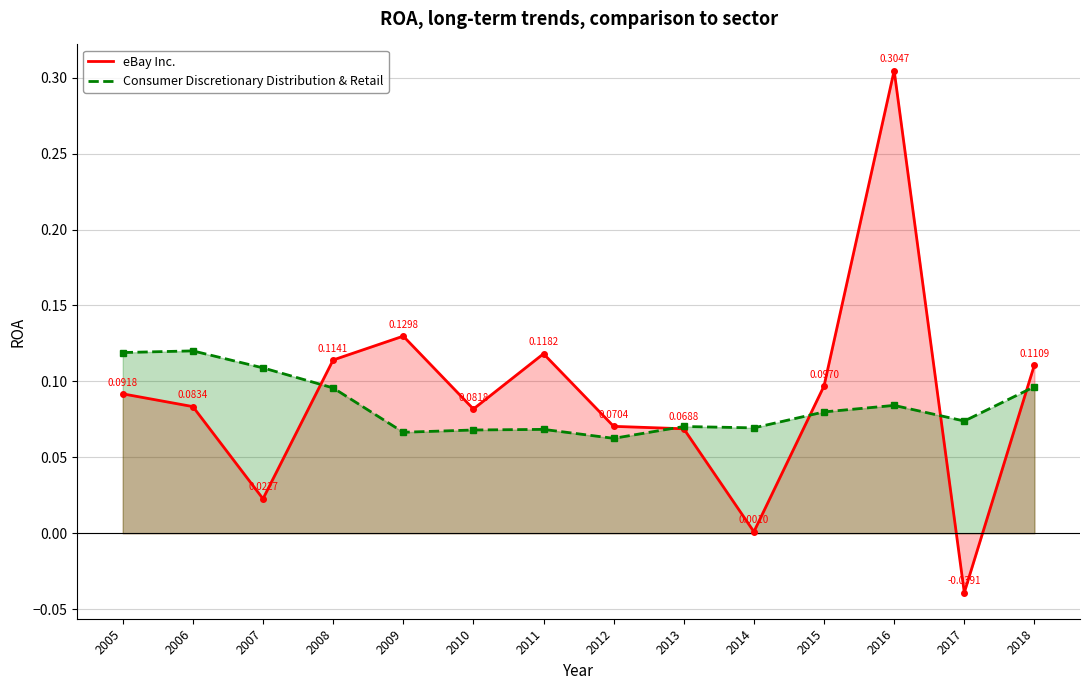

Which has a higher value, 2017 or 2007?

2007